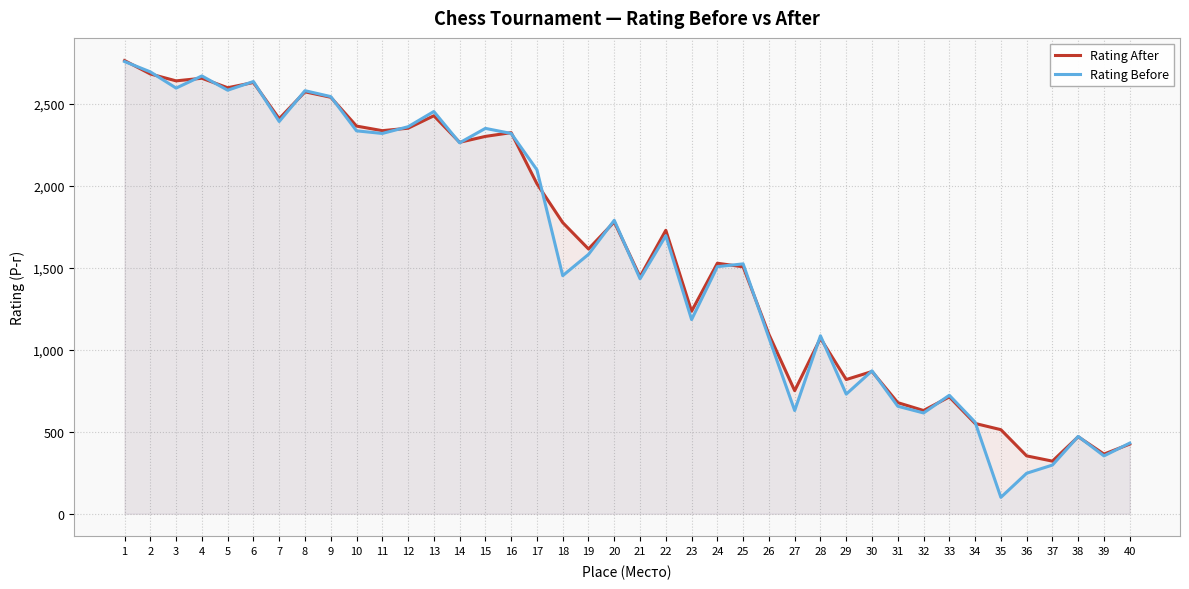

How many lines are shown in the chart?

2